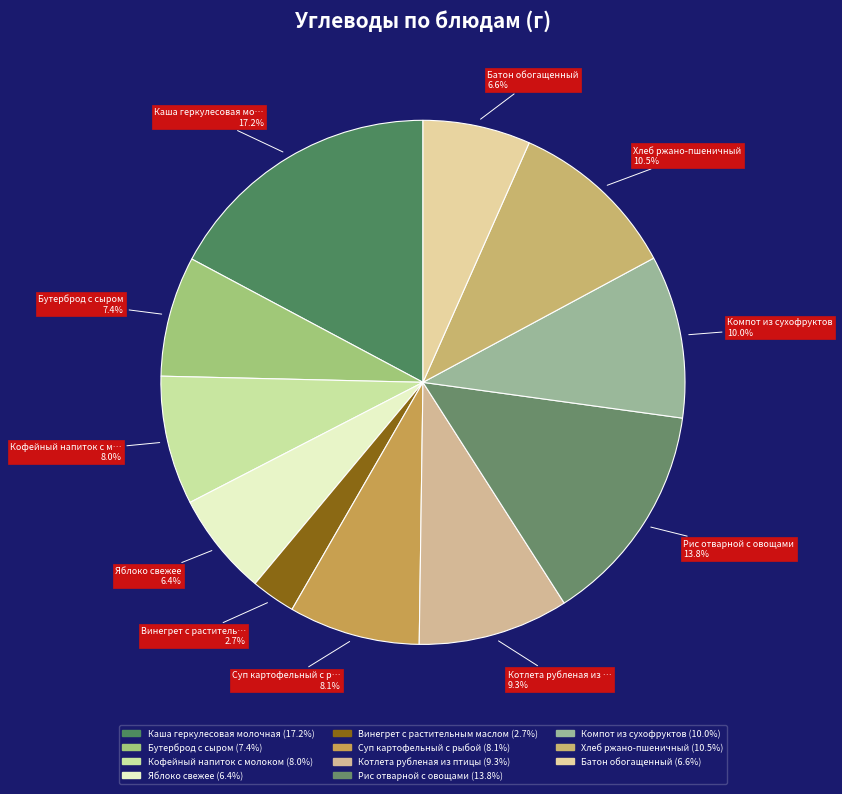

Rank the categories by value from highest to lowest.

Каша геркулесовая молочная, Рис отварной с овощами, Хлеб ржано-пшеничный, Компот из сухофруктов, Котлета рубленая из птицы, Суп картофельный с рыбой, Кофейный напиток с молоком, Бутерброд с сыром, Батон обогащенный, Яблоко свежее, Винегрет с растительным маслом